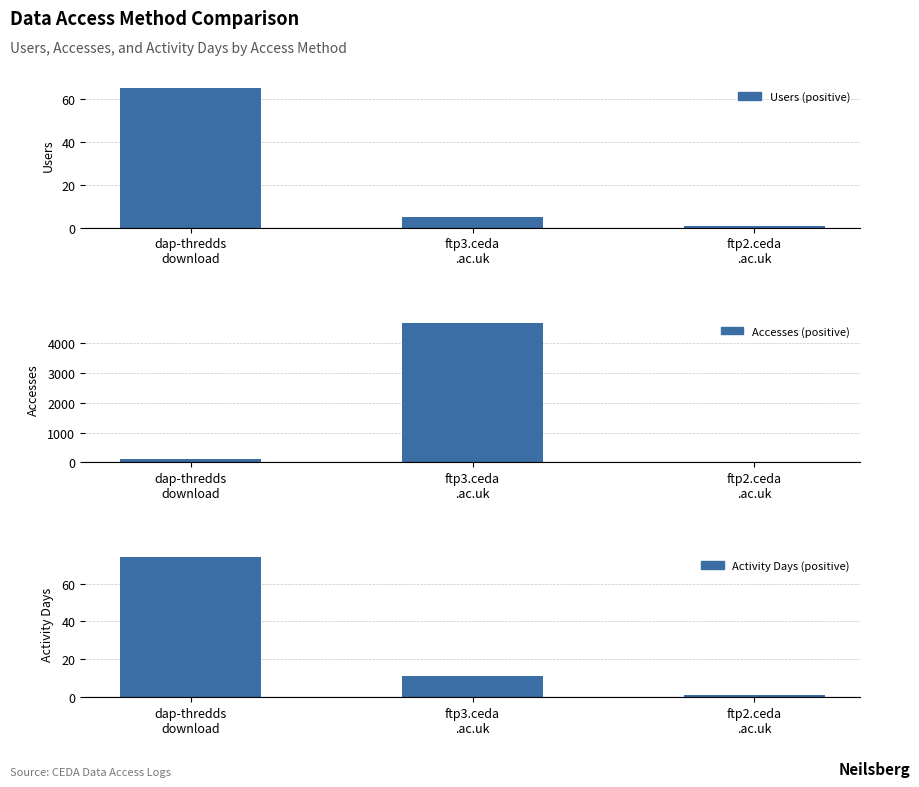

Rank the series by their maximum value, from lowest to highest.

Users, Activity Days, Accesses